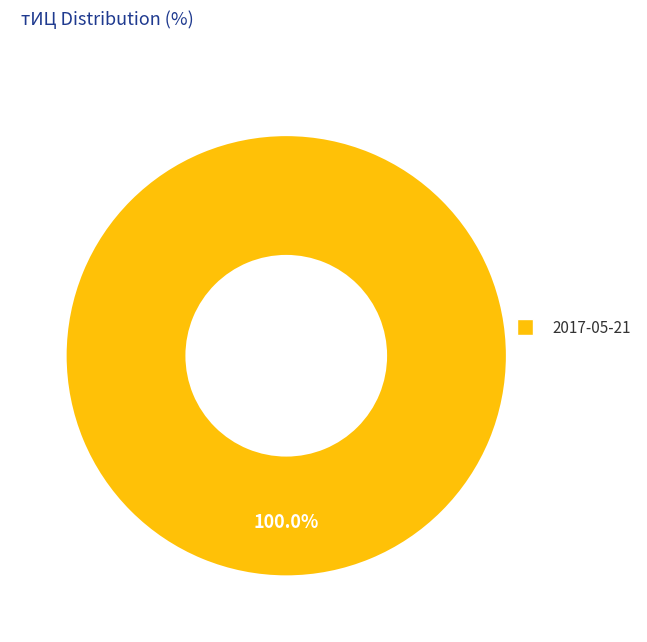

Is there any slice that represents more than half of the pie?

Yes